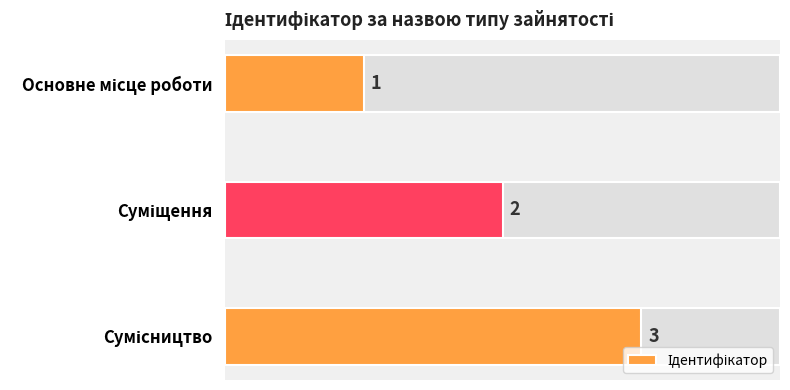

What is the sum of all values?

6